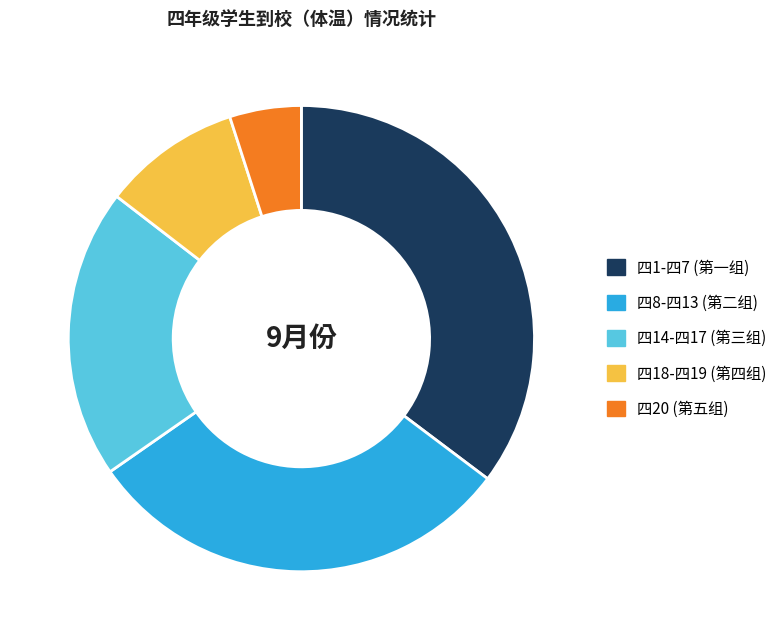

Count the number of slices in the pie.

5